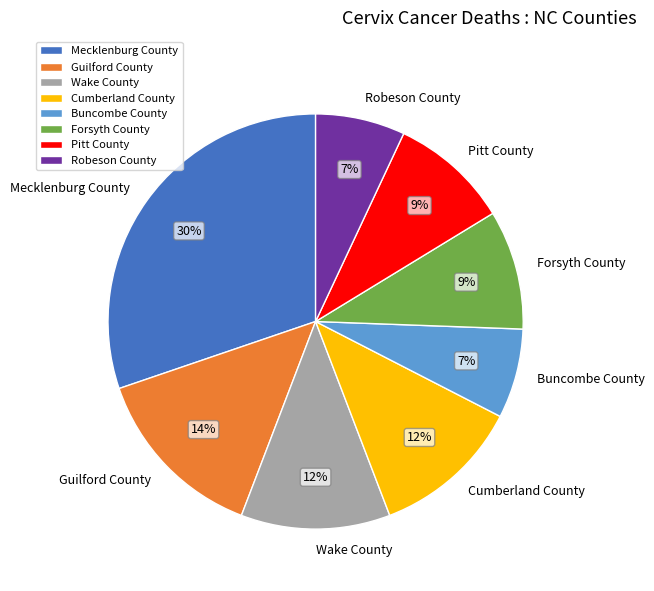

To the nearest percent, what is the combined percentage of Mecklenburg County and Guilford County?

44%